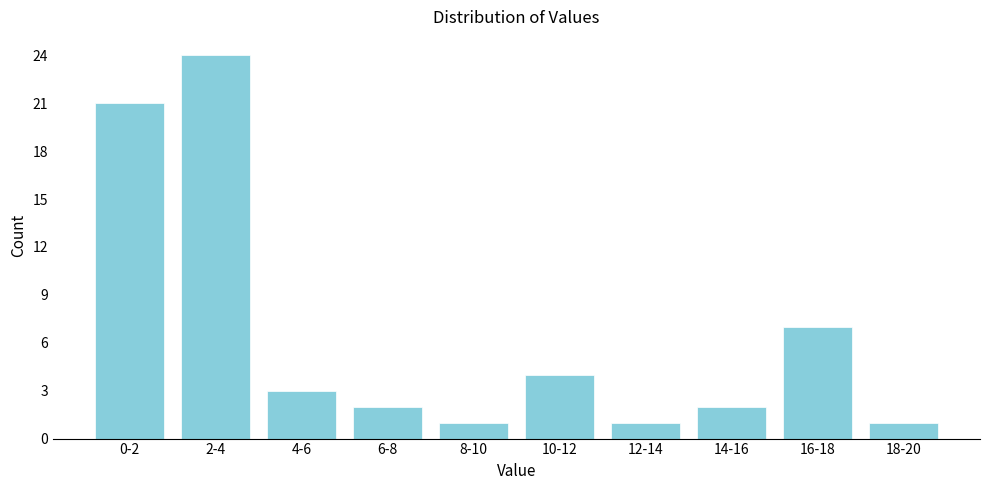

Reading left to right, what are all the values shown in this chart?

0-2=21	2-4=24	4-6=3	6-8=2	8-10=1	10-12=4	12-14=1	14-16=2	16-18=7	18-20=1